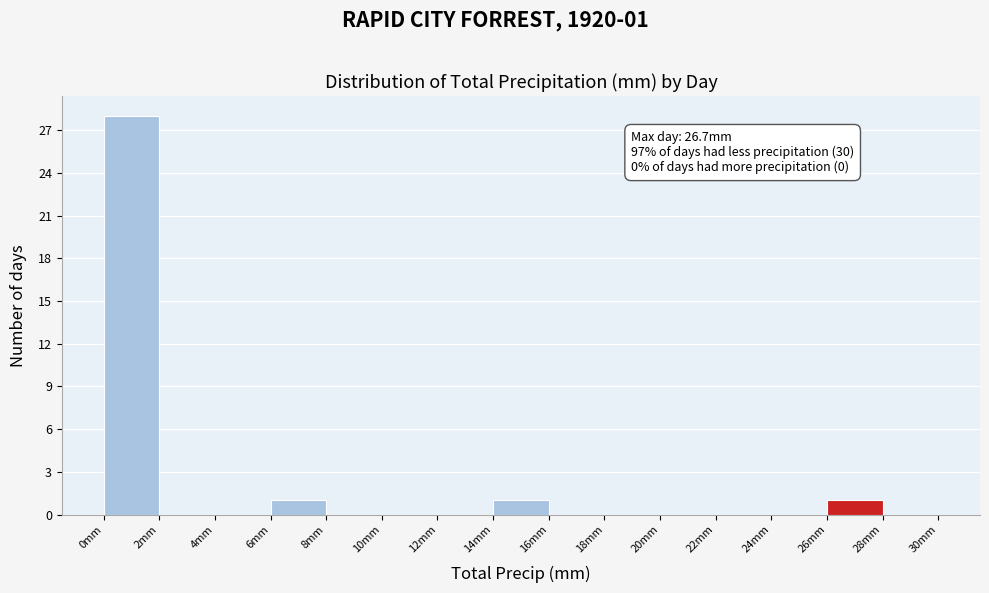

Which range on the x-axis has the tallest bar?

0 to 2